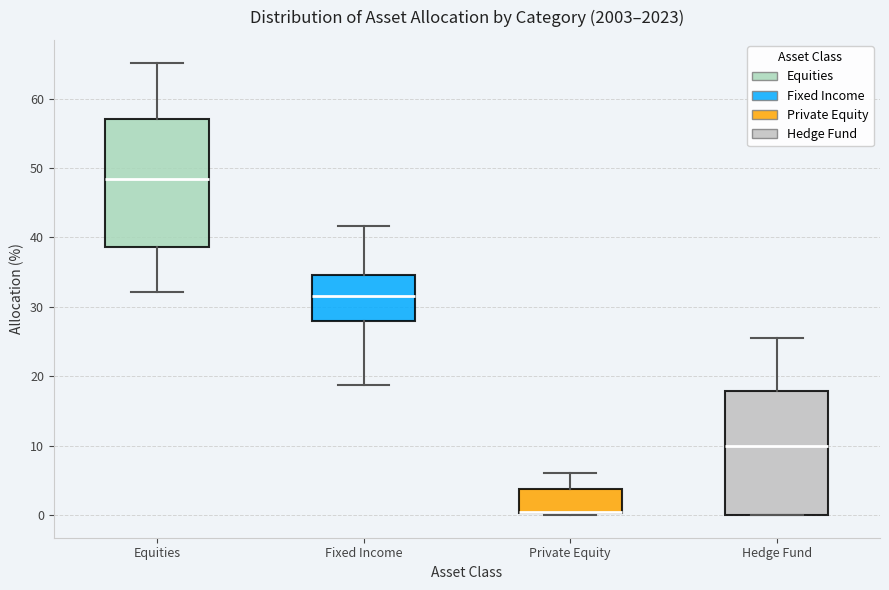

Reading left to right, transcribe this box plot: for each box, give where its median line is, the range the box spans, and where its two whiskers end, as read against the y-axis. The values are not printed on the chart, so give them approximately, as read against the axis.

Equities: median 48, box 39 to 57, whiskers 32 to 65
Fixed Income: median 32, box 28 to 35, whiskers 19 to 42
Private Equity: median 1 (drawn on the box's lower edge), box 0 to 4, whiskers 0 to 6
Hedge Fund: median 10, box 0 to 18, whiskers 0 to 26